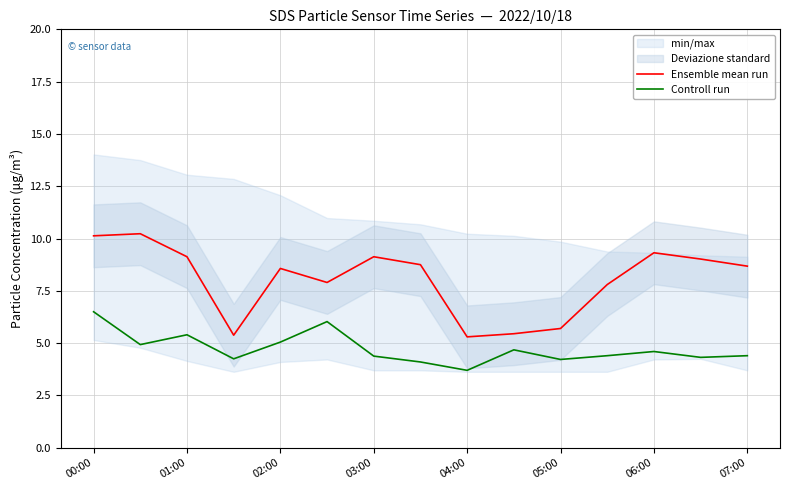

How many lines are shown in the chart?

2